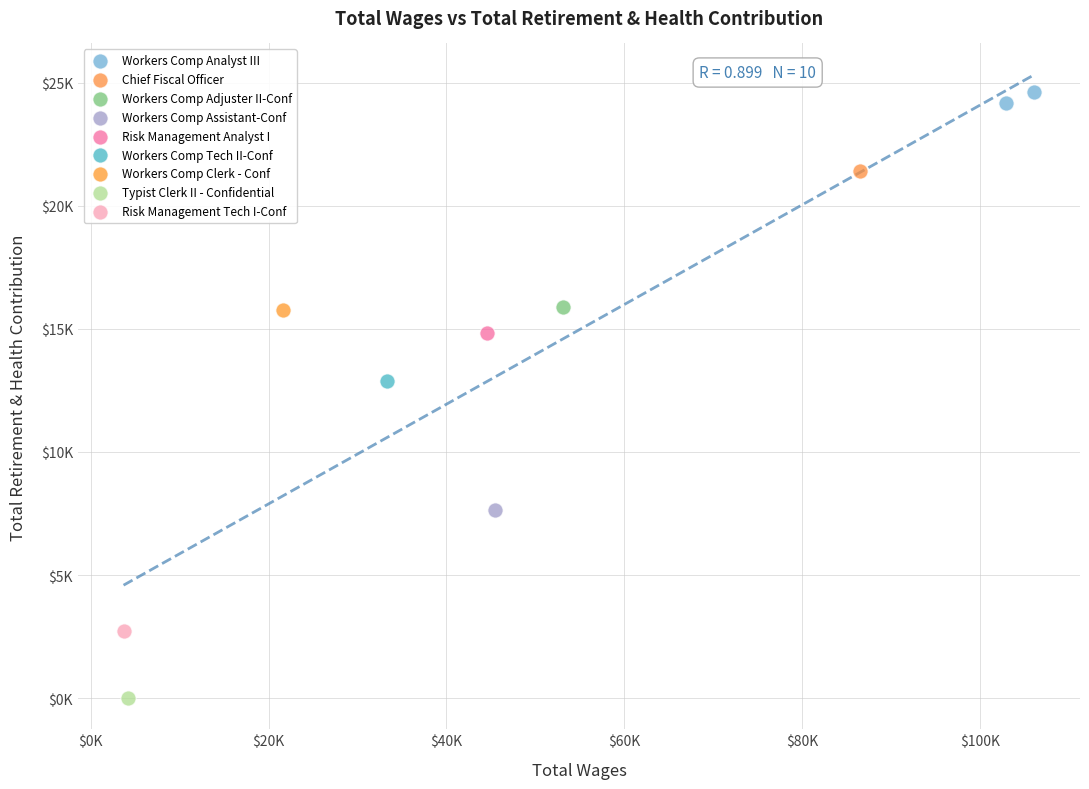

What are all the series names shown in the legend?

Workers Comp Analyst III, Chief Fiscal Officer, Workers Comp Adjuster II-Conf, Workers Comp Assistant-Conf, Risk Management Analyst I, Workers Comp Tech II-Conf, Workers Comp Clerk - Conf, Typist Clerk II - Confidential, Risk Management Tech I-Conf